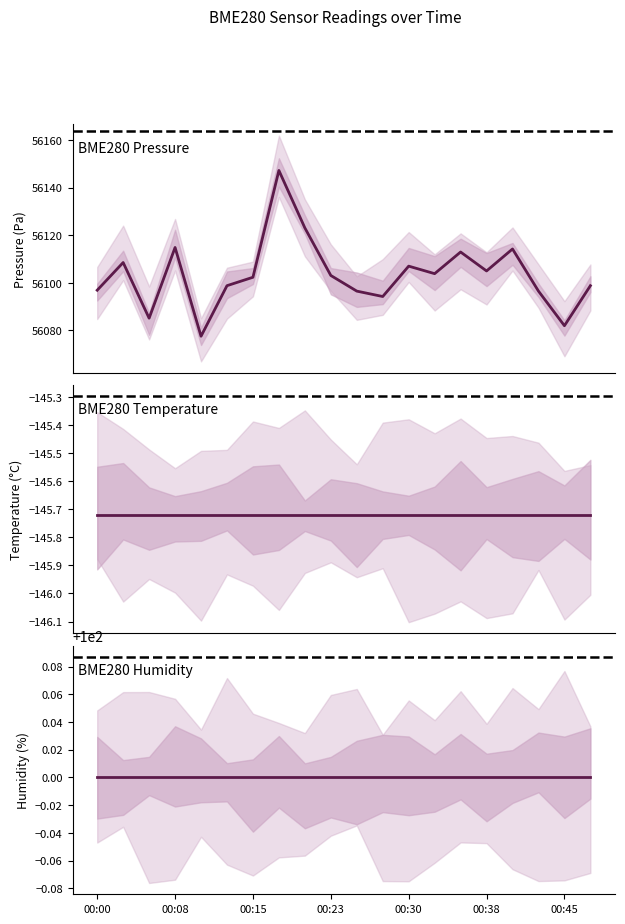

Is it true that BME280 Temperature equals -220.6 at 00:30?

False